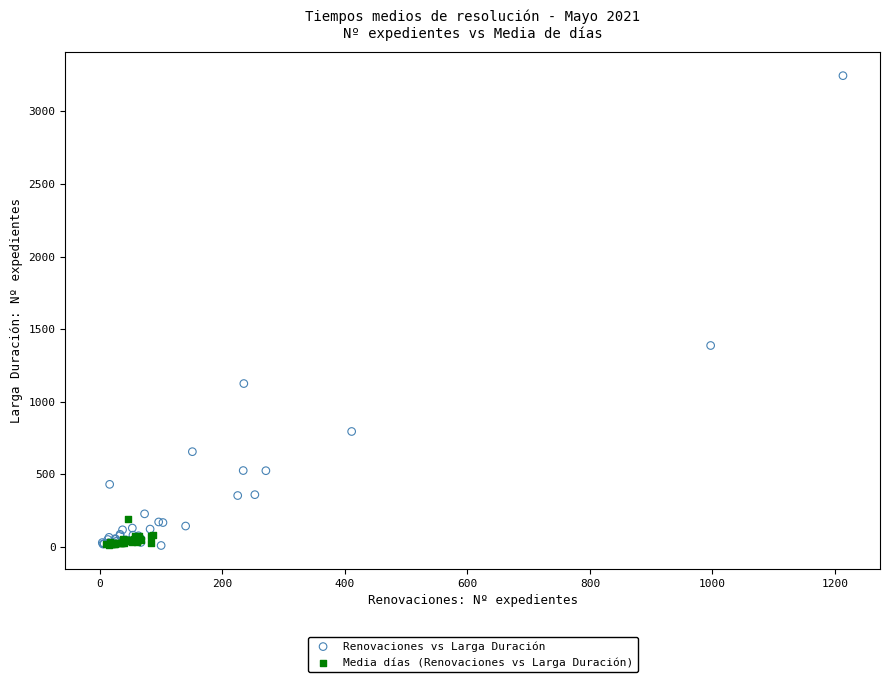

Which series has the largest Y range (max minus min)?

Renovaciones vs Larga Duración